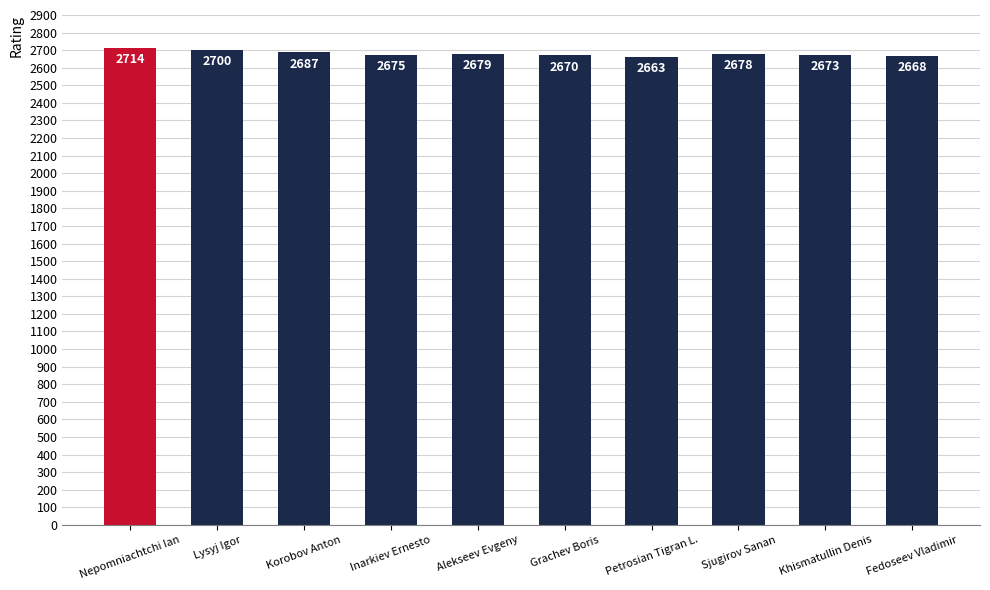

Approximately how many times larger is the value at Lysyj Igor compared to Fedoseev Vladimir?

1.0